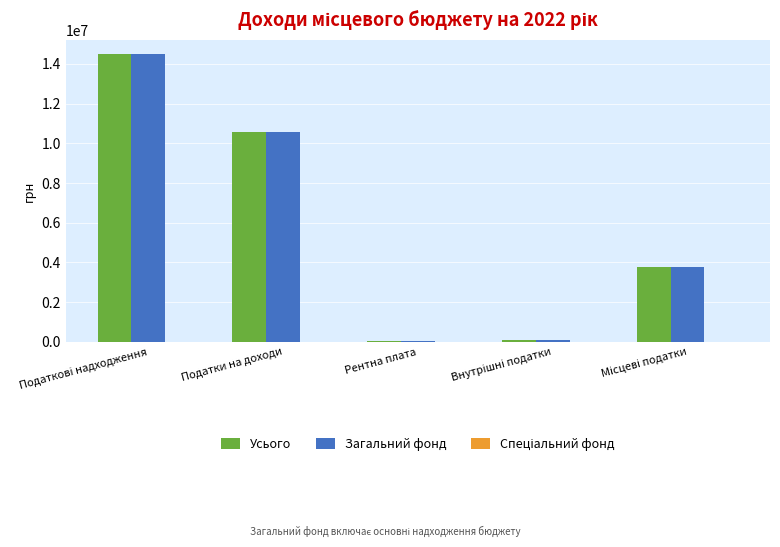

What is the total value across all series at Податки на доходи?

21146810